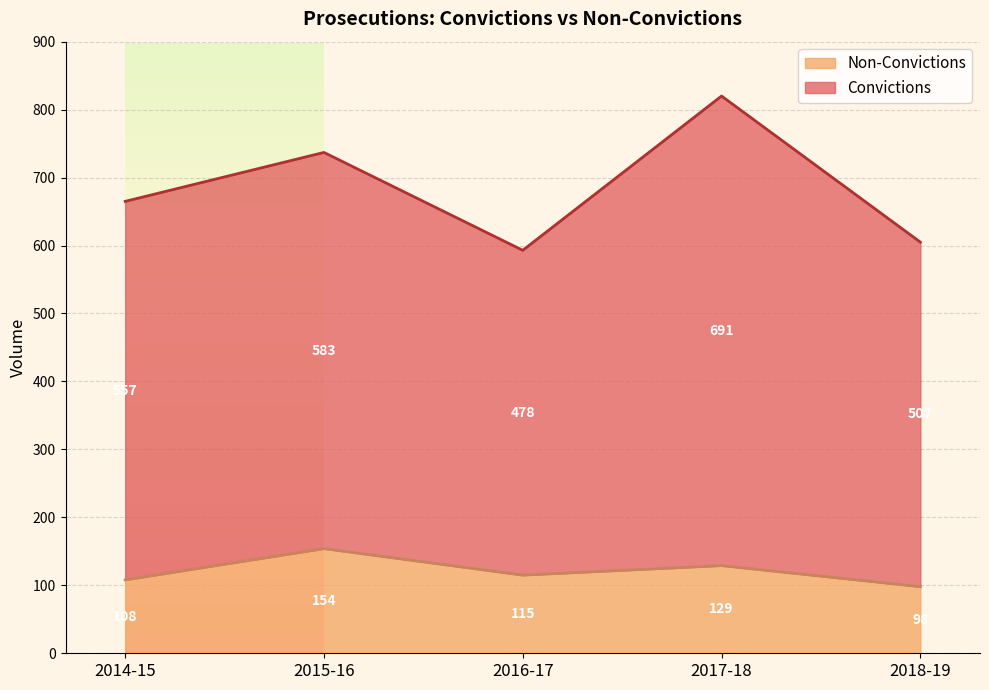

Reading right to left, transcribe all the data shown in this chart.

Convictions: 605	820	593	737	665
Non-Convictions: 98	129	115	154	108